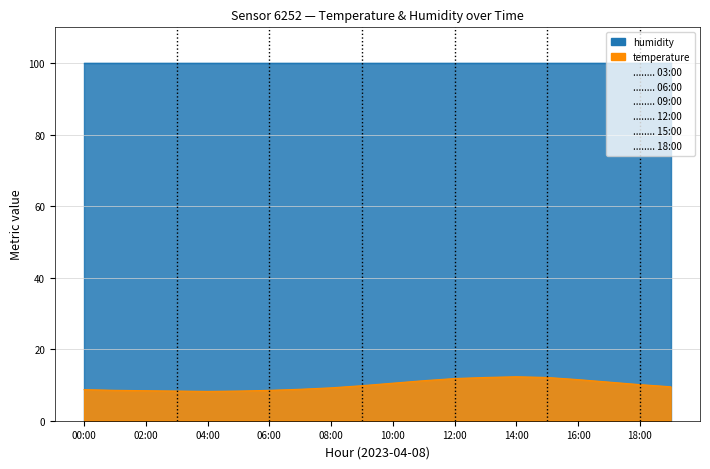

What is the minimum value shown in the chart?

8.2